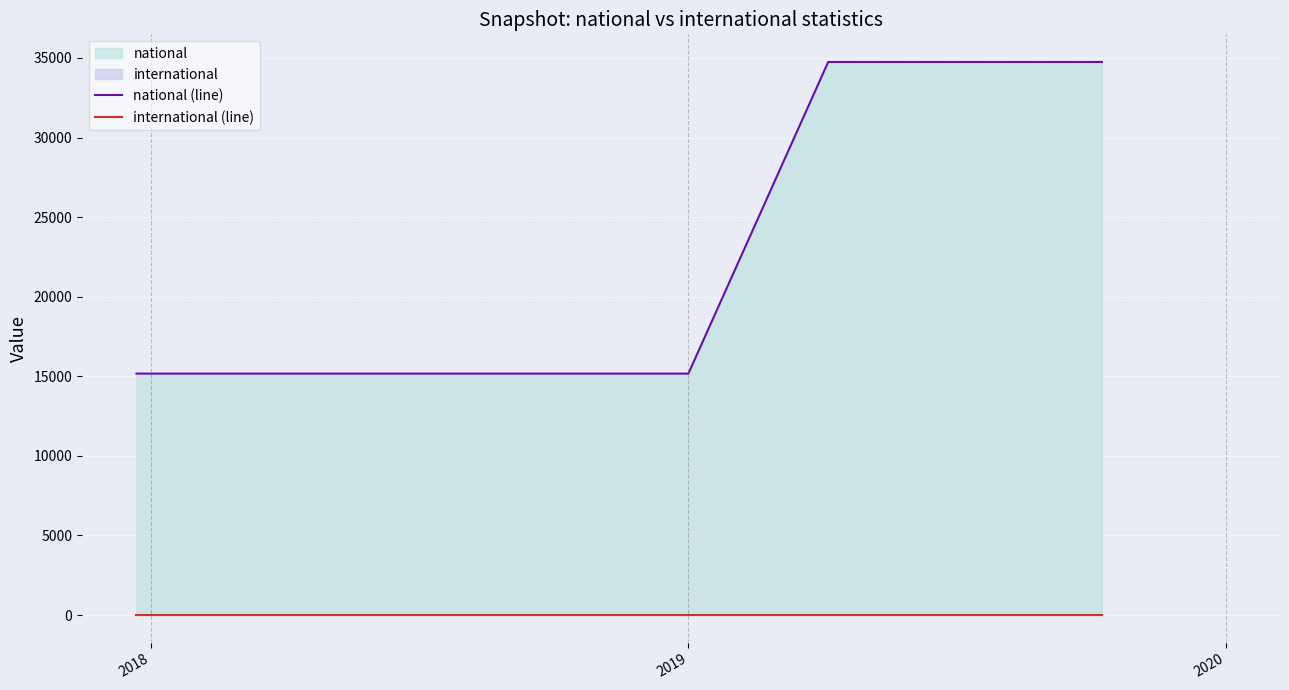

True or false: national (line) and international (line) intersect in this chart.

False